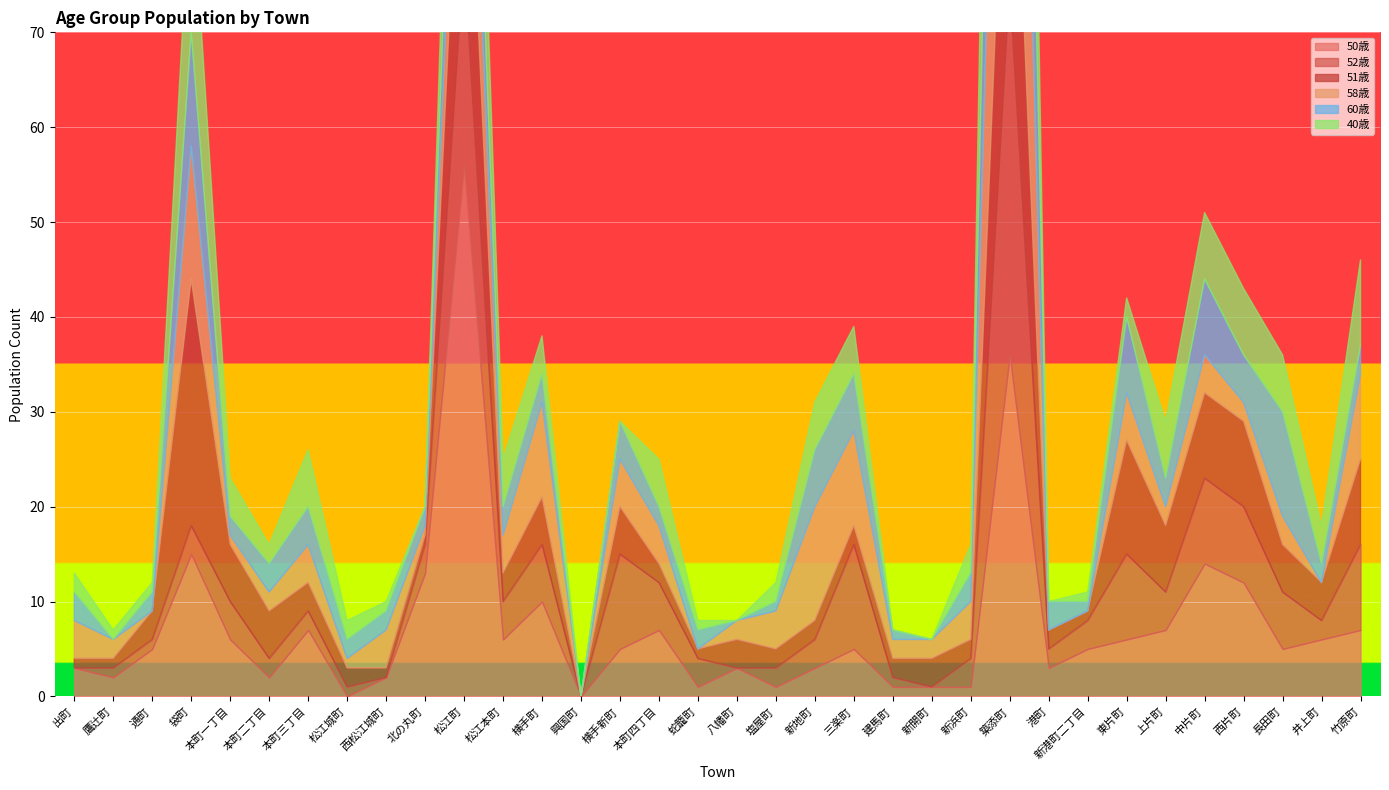

List the labels in order of 52歳 value, largest first.

築添町, 松江町, 三楽町, 横手新町, 東片町, 中片町, 竹原町, 西片町, 横手町, 長田町, 本町四丁目, 本町一丁目, 松江本町, 上片町, 袋町, 北の丸町, 蛇籠町, 新地町, 新浜町, 新港町二丁目, 本町二丁目, 本町三丁目, 塩屋町, 港町, 井上町, 鷹辻町, 通町, 松江城町, 建馬町, 出町, 西松江城町, 興国町, 八幡町, 新開町